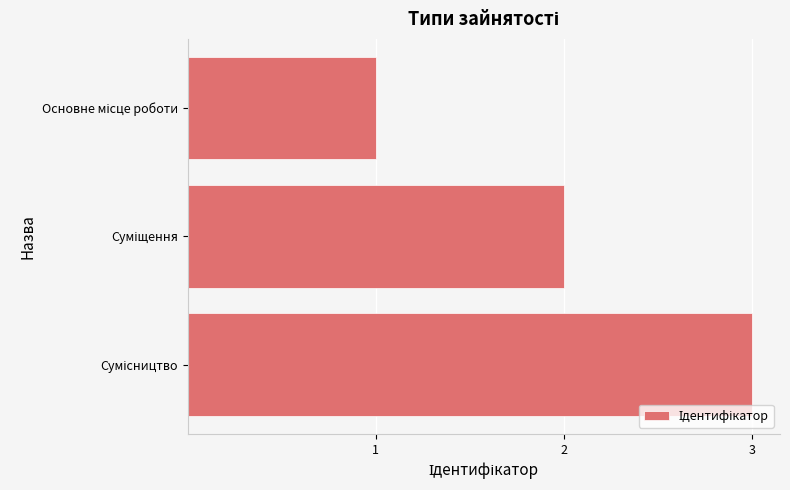

What is the maximum value shown in the chart?

3